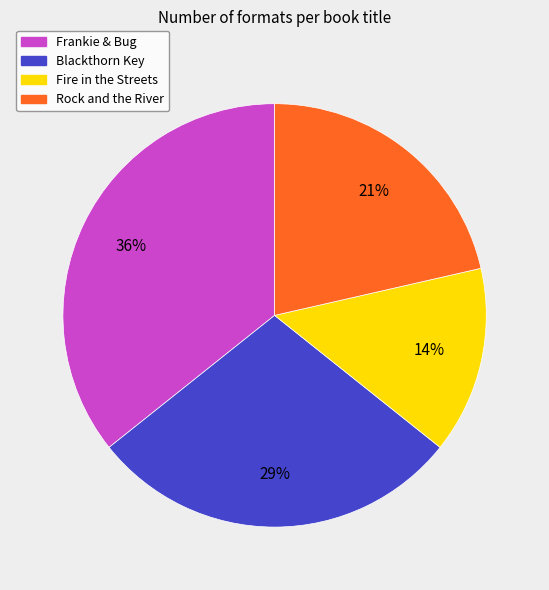

How many slices are in this pie chart?

4